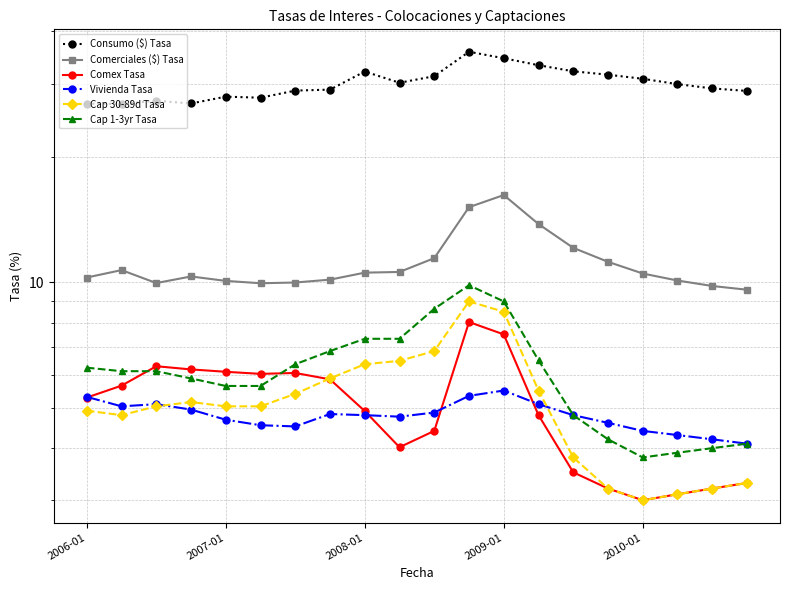

How many times do Cap 30-89d Tasa and Comex Tasa cross each other?

1